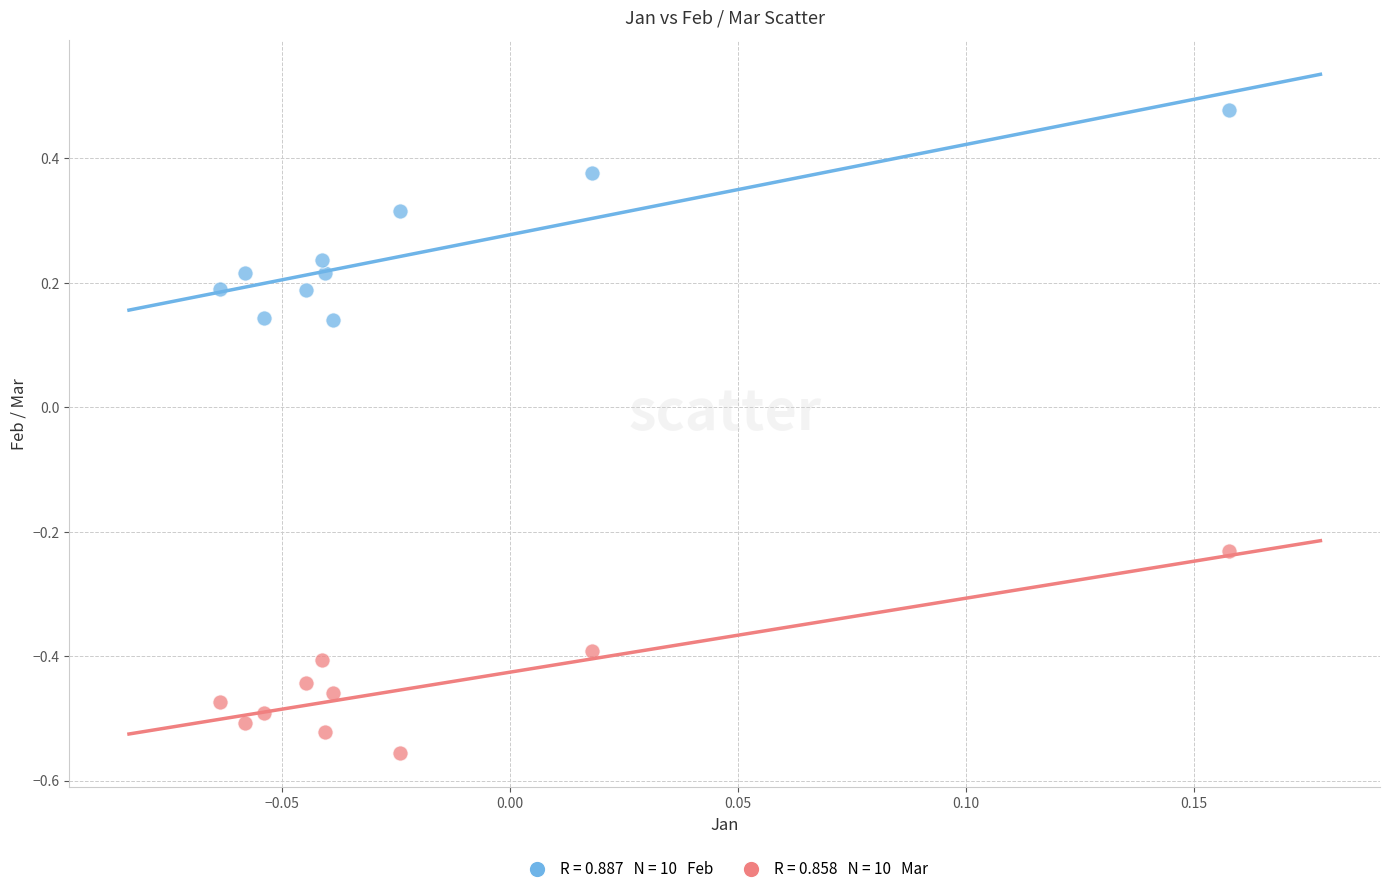

Across all data points, what is the range of Y values (max minus min)?

1.0